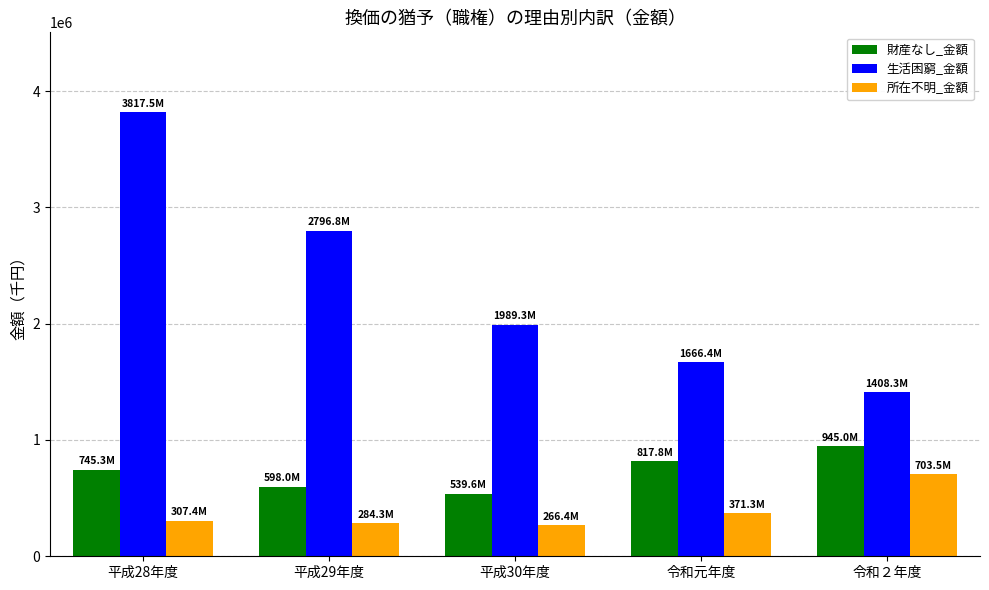

What is the greatest value displayed?

3817492